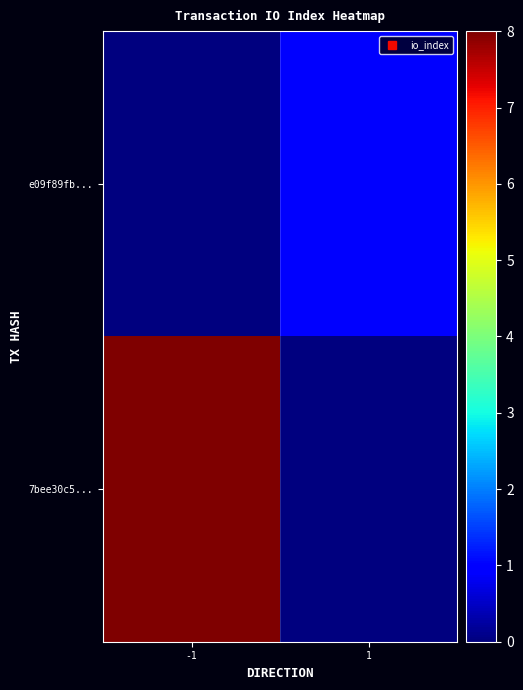

Which has a higher value, 1 or -1?

1